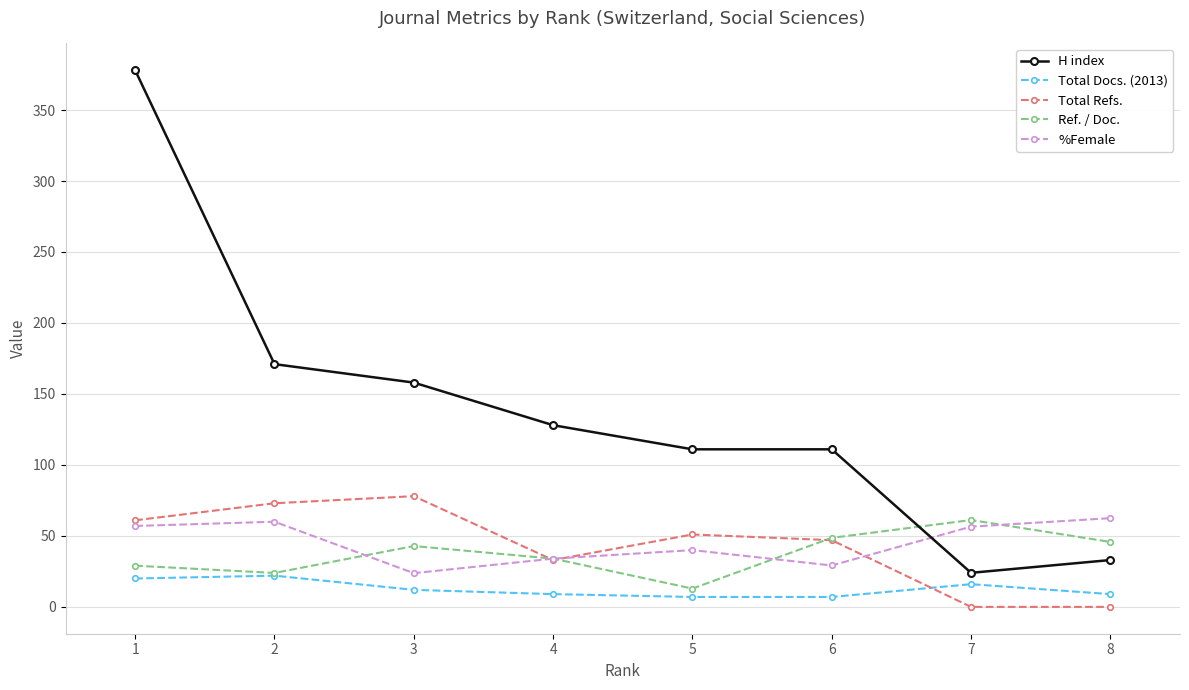

At which category is the sum across all series the highest?

1